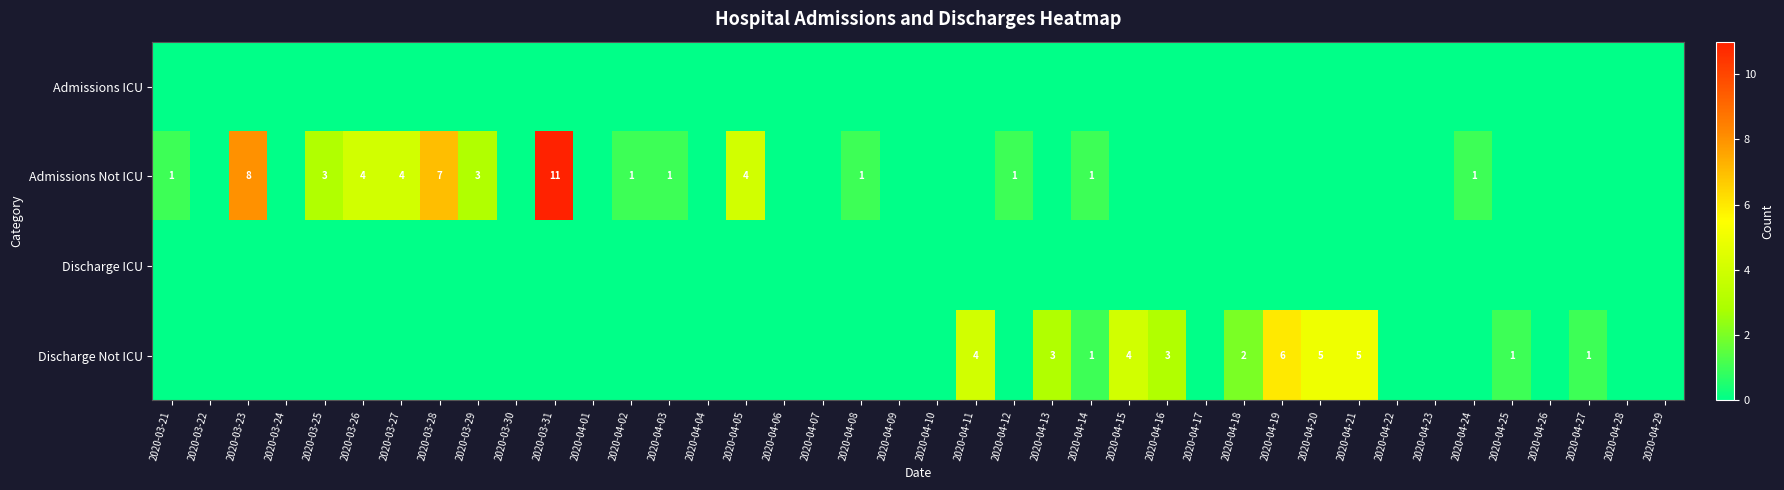

The Admissions Not ICU series shows 1 at 2020-04-05. True or false?

False